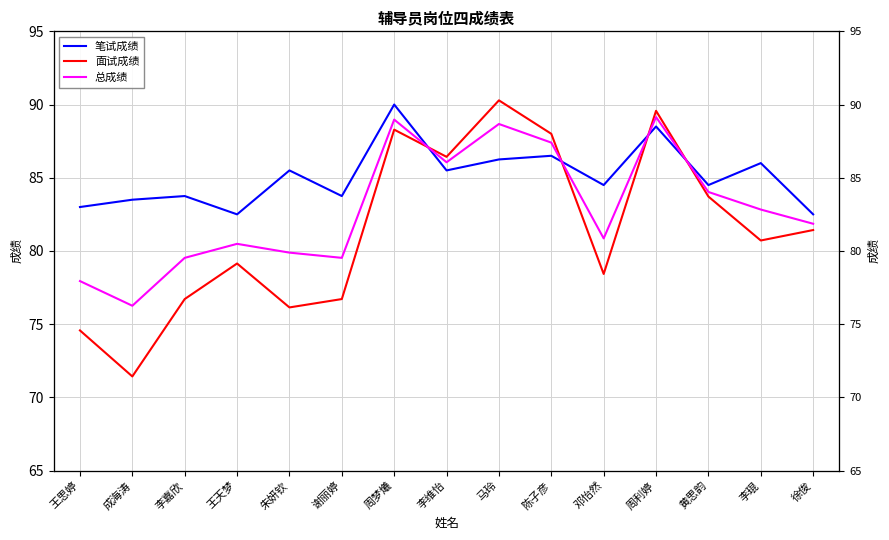

What is the sum of the 笔试成绩 values at 周梦爔 and 李琨?

176.0